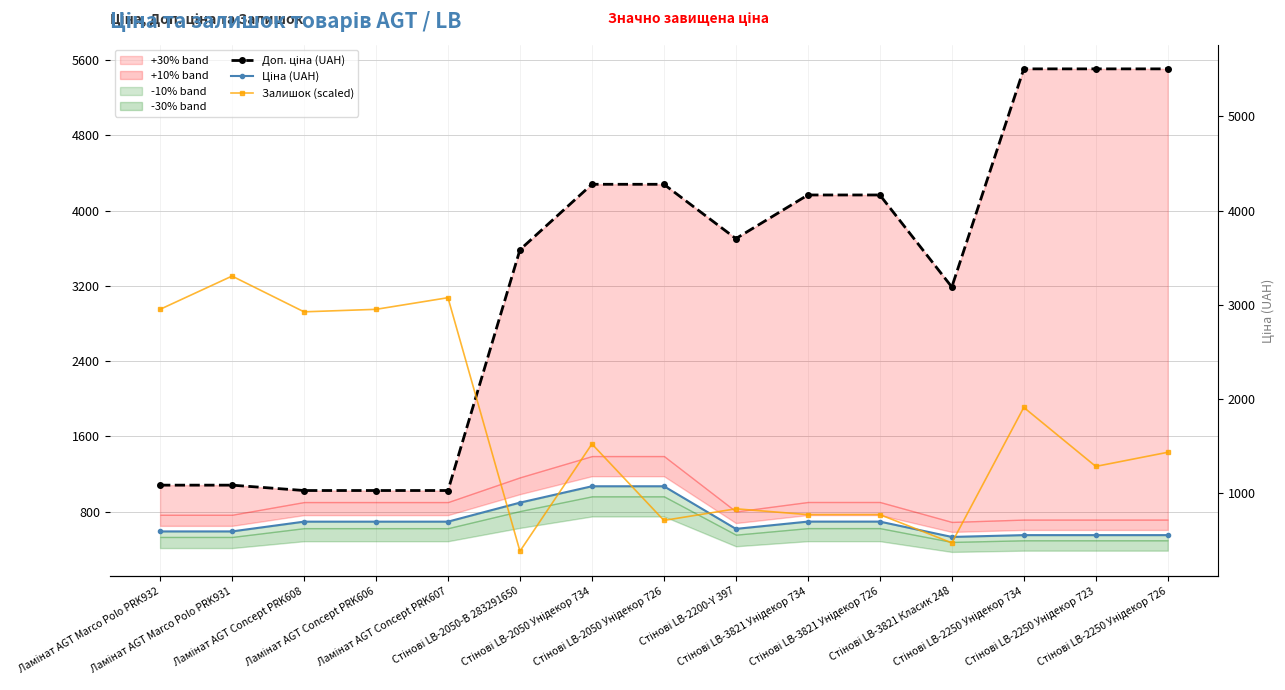

What position from the right is Ламінат AGT Marco Polo PRK931?

14